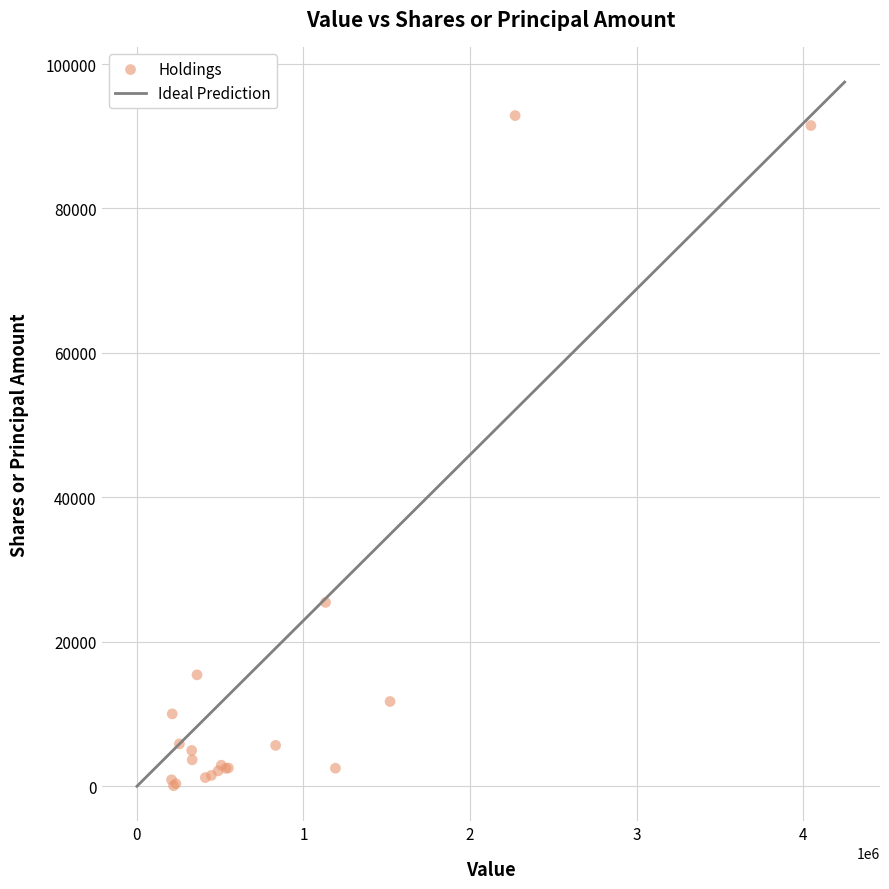

What Y value in the scatter plot is closest to 46469?

25459